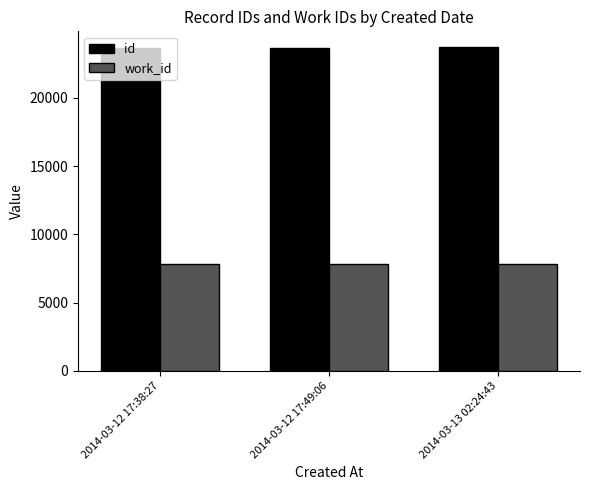

What is the difference between the id values at 2014-03-13 02:24:43 and 2014-03-12 17:49:06?

29